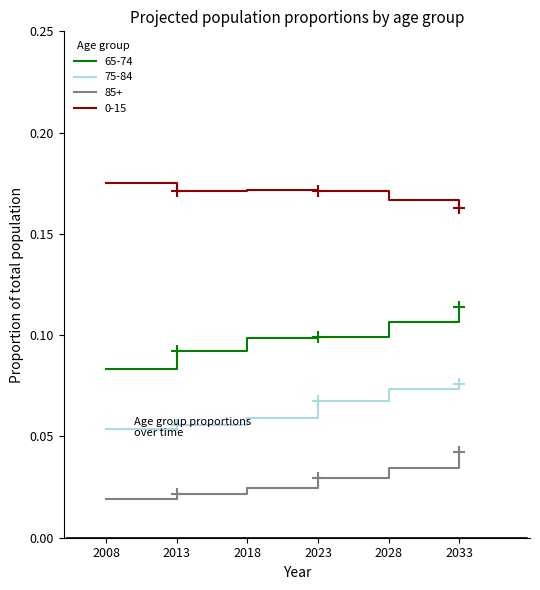

True or false: 65-74 has a value of 0.1 at 2018.

True